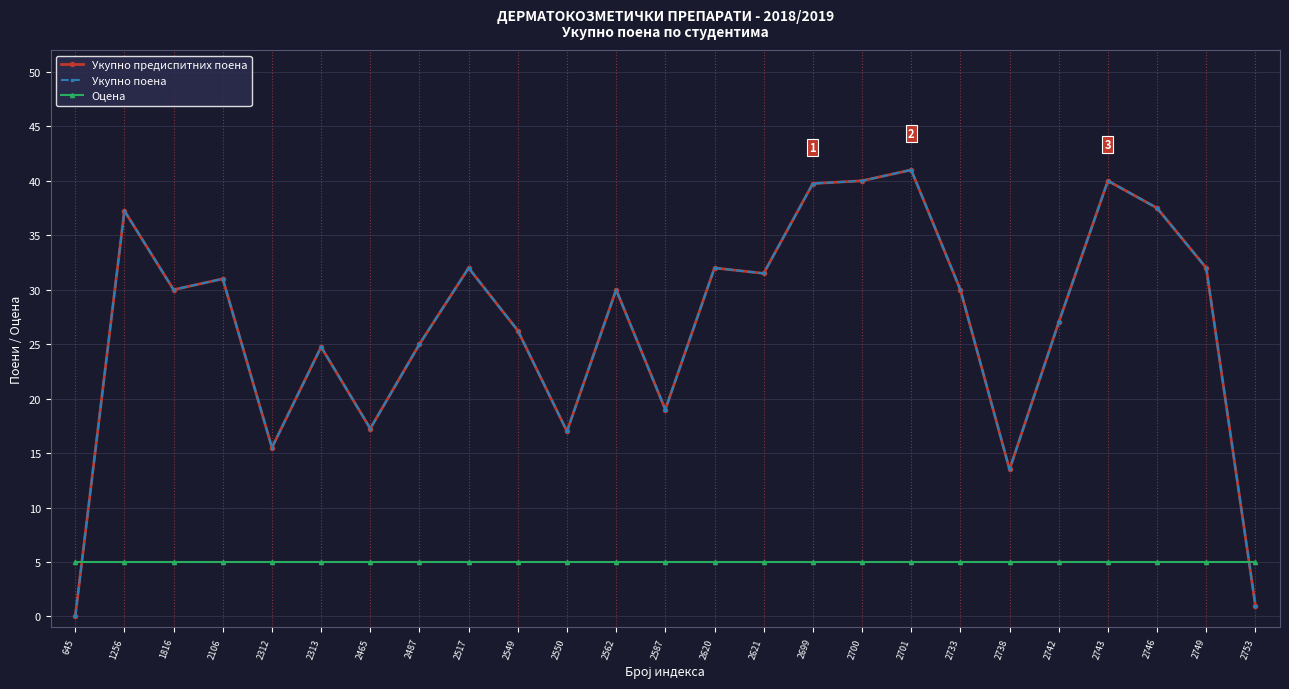

Is this an area chart (filled region under the line)?

No